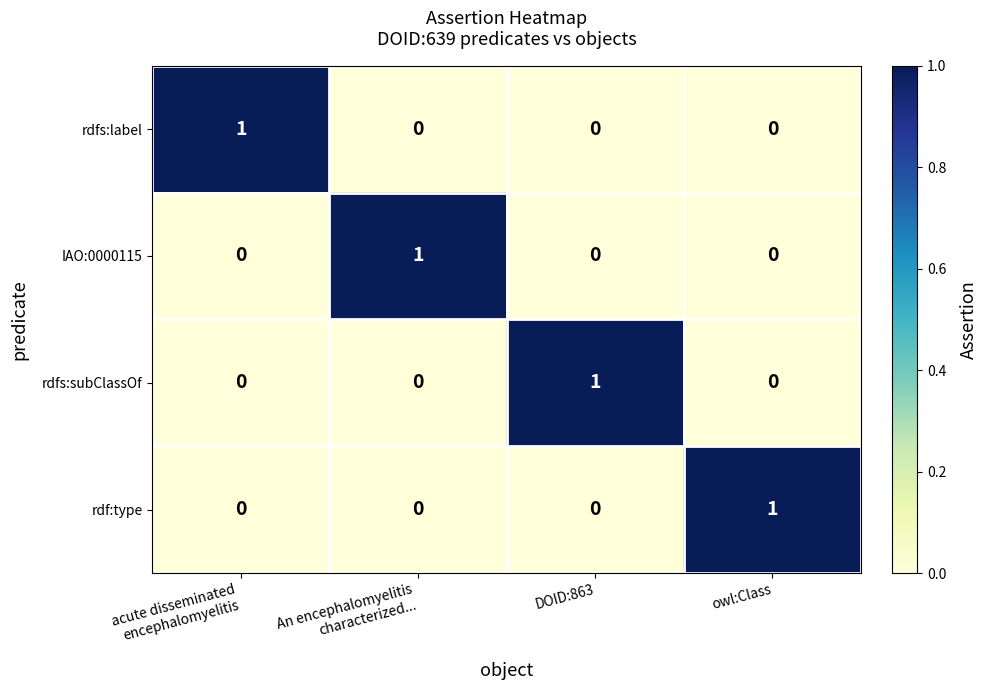

At how many categories does at least one series exceed 0?

4